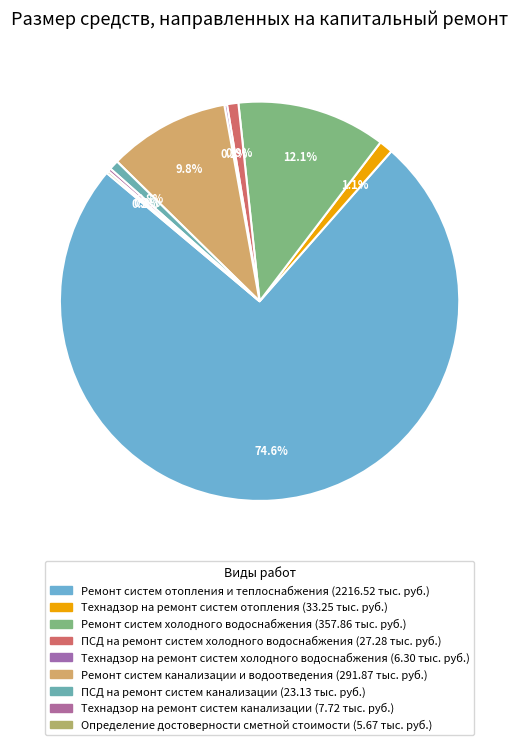

Combined, what portion of the pie is ПСД на ремонт систем канализации and Технадзор на ремонт систем канализации?

1.0%